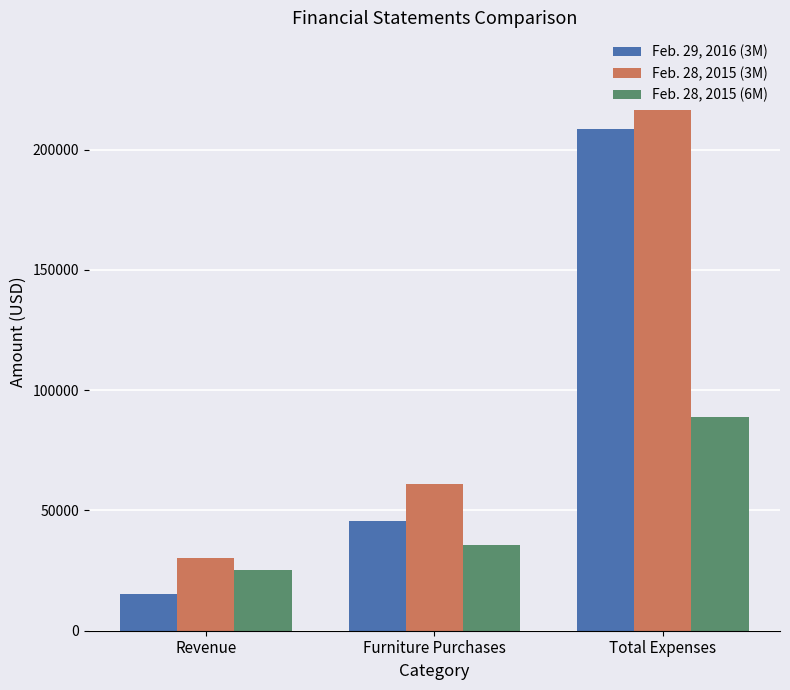

The Feb. 28, 2015 (6M) series shows 35755 at Furniture Purchases. True or false?

True